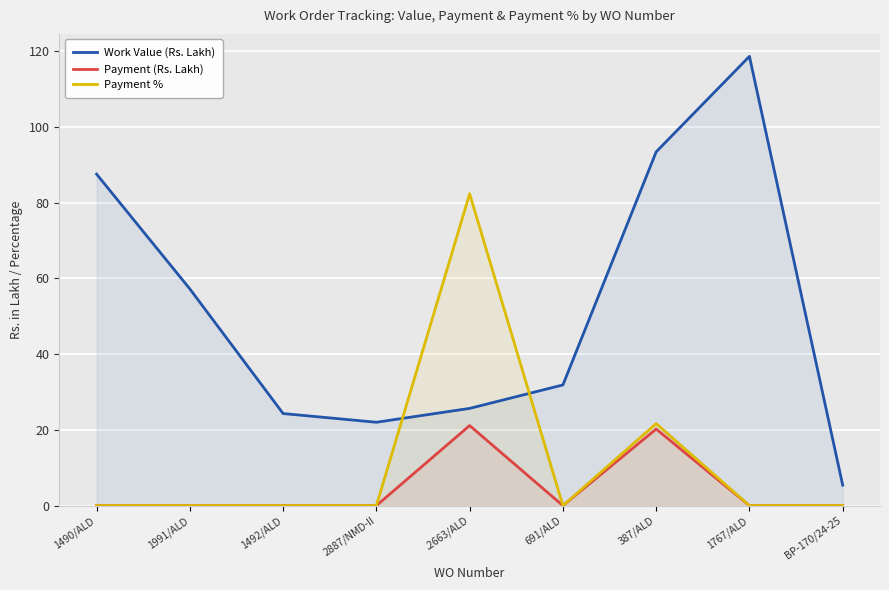

Is the value of Payment % at 2887/NMD-II greater than the value of Payment (Rs. Lakh) at 1490/ALD?

No